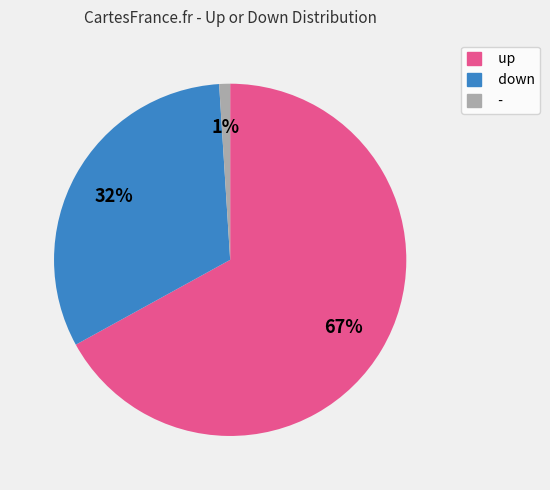

What is the ratio of the value at down to the value at -?

32.0